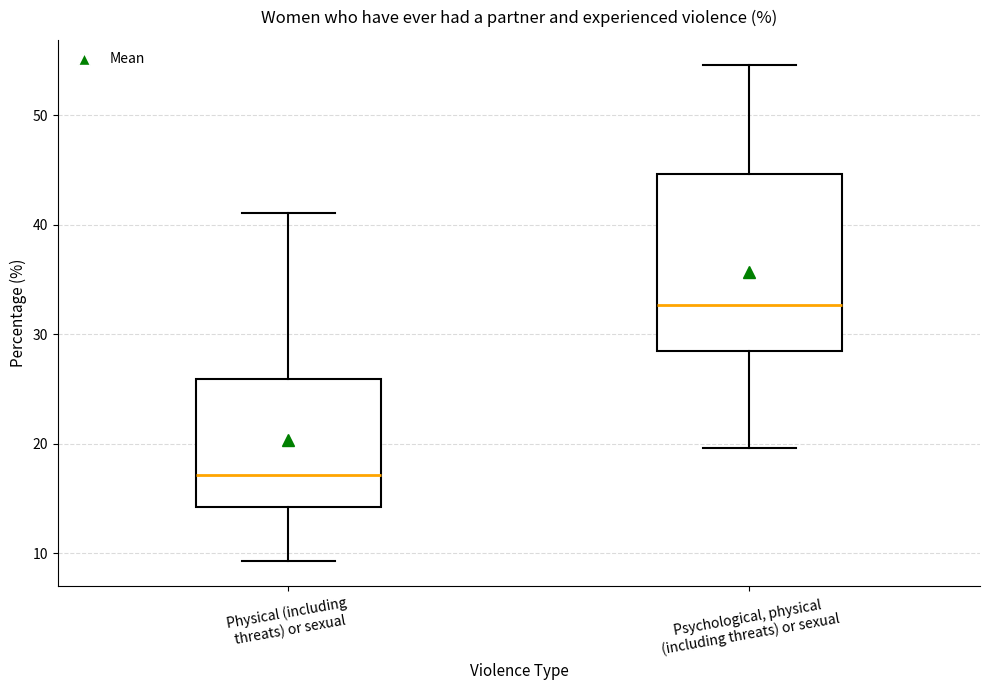

Which box has the lowest median line?

Physical (including threats) or sexual